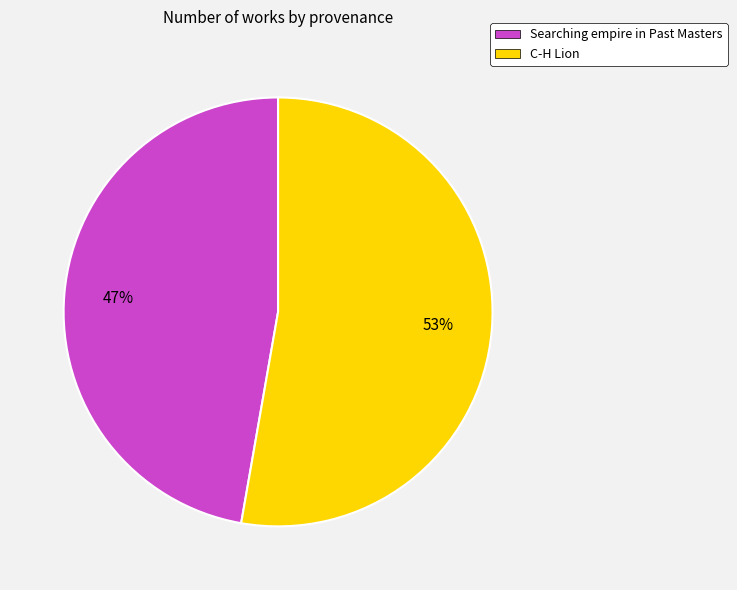

Is it true that Searching empire in Past Masters is 59% of the pie?

False